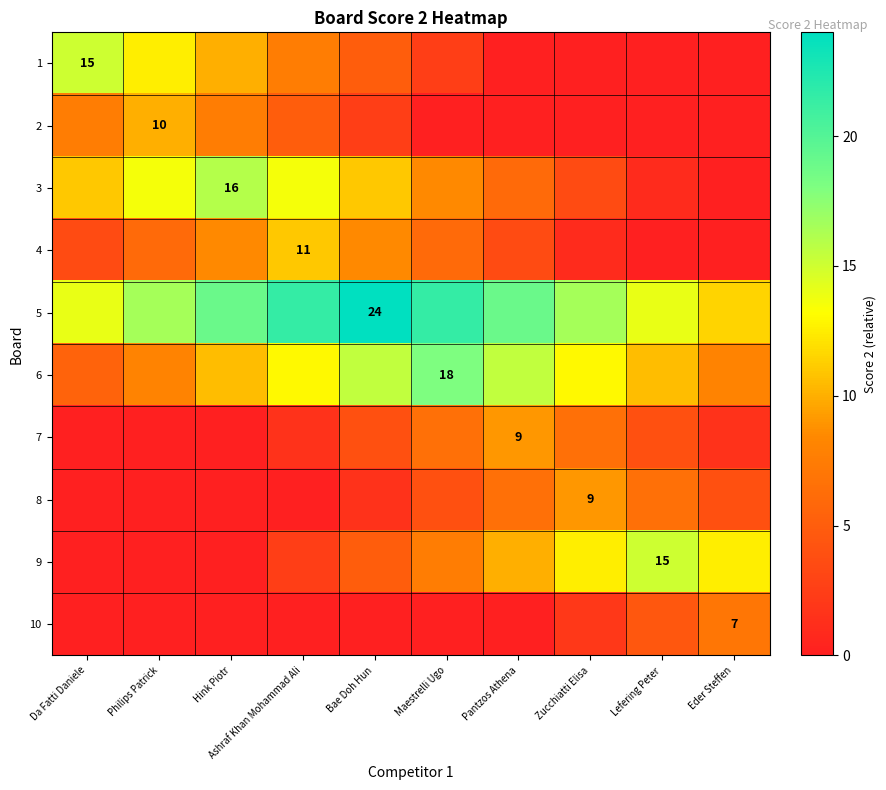

Is it true that 2 equals 10.0 at Philips Patrick?

True